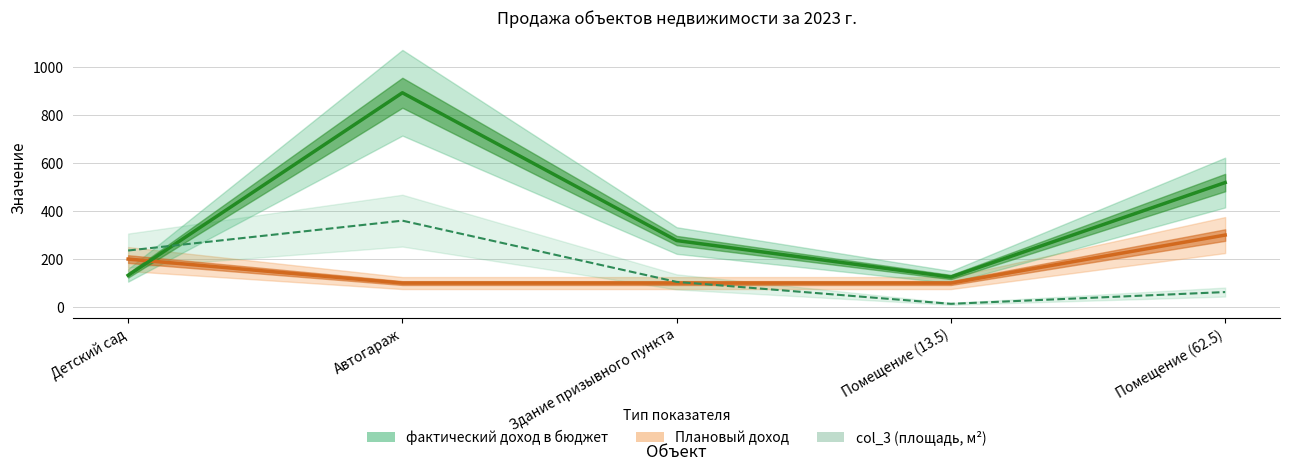

What is the minimum value shown in the chart?

13.5